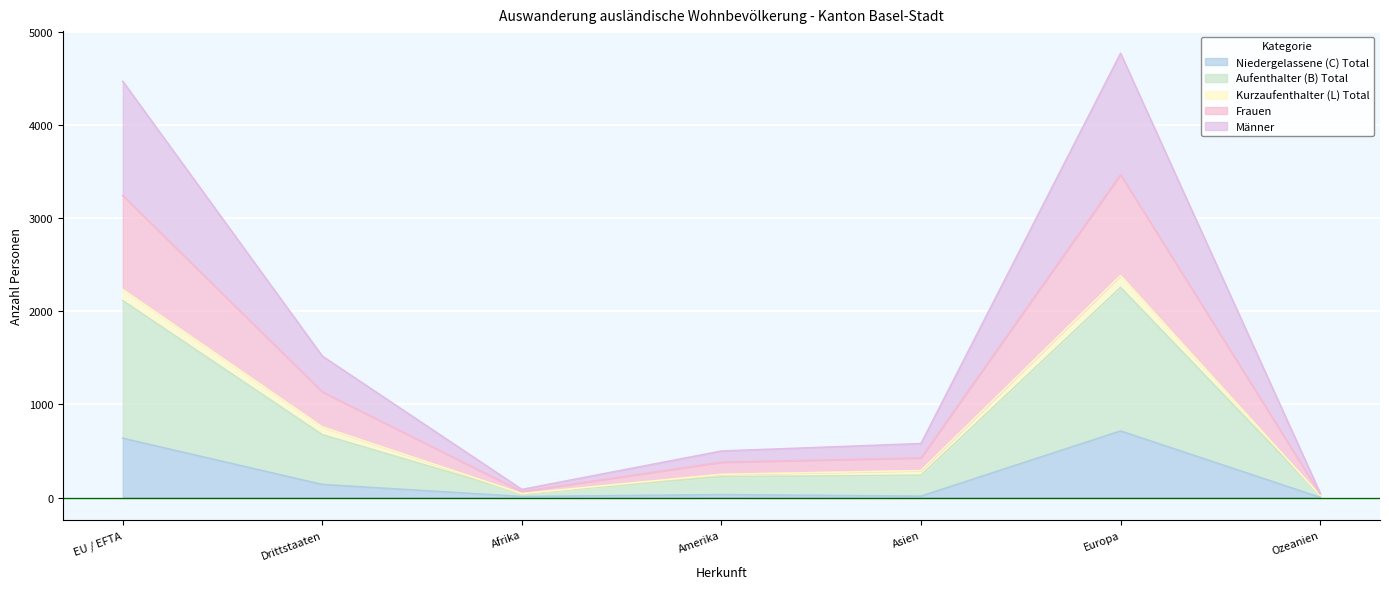

What is the maximum value for Niedergelassene (C) Total?

715